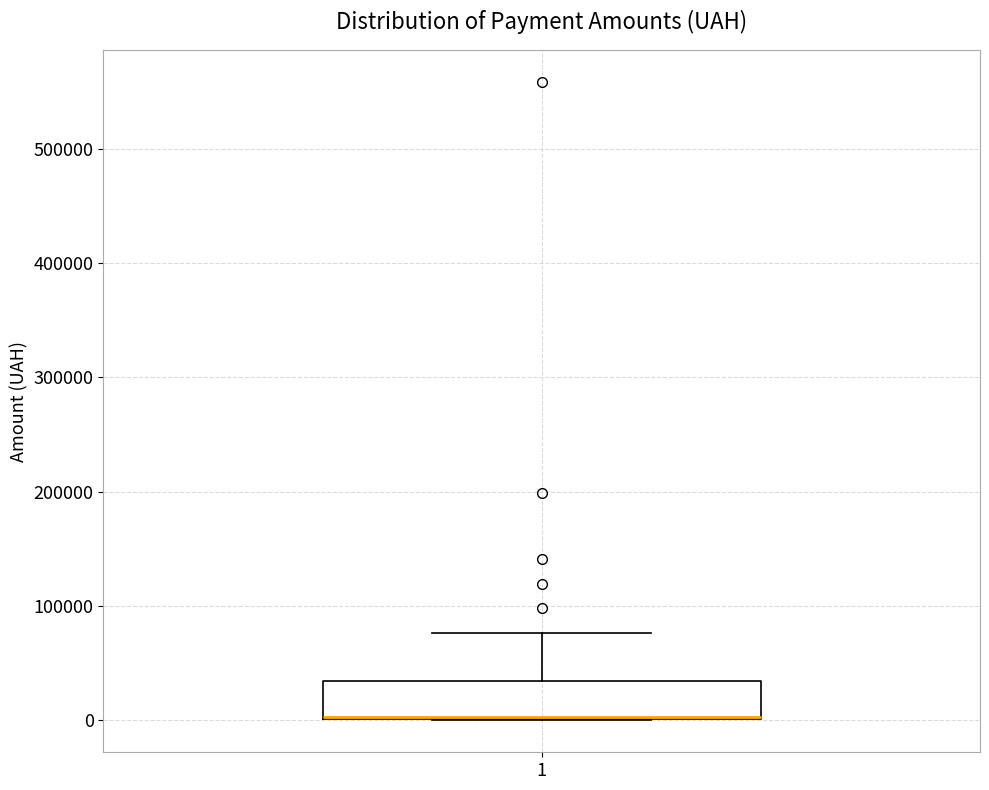

Transcribe this box plot: give where the median line is, the range the box spans, and where the two whiskers end, as read against the y-axis. The values are not printed on the chart, so give them approximately, as read against the axis.

median 0 (drawn on the box's lower edge), box 0 to 30000, whiskers 0 to 80000